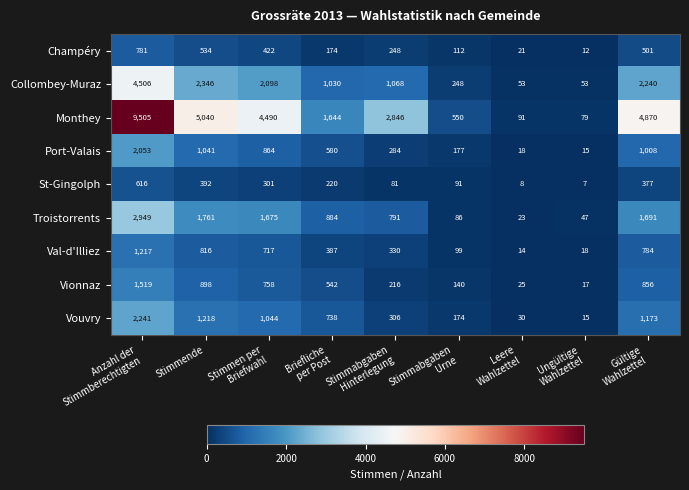

Rank the series at Stimmabgaben
Hinterlegung from lowest to highest value.

St-Gingolph, Vionnaz, Champéry, Port-Valais, Vouvry, Val-d'Illiez, Troistorrents, Collombey-Muraz, Monthey